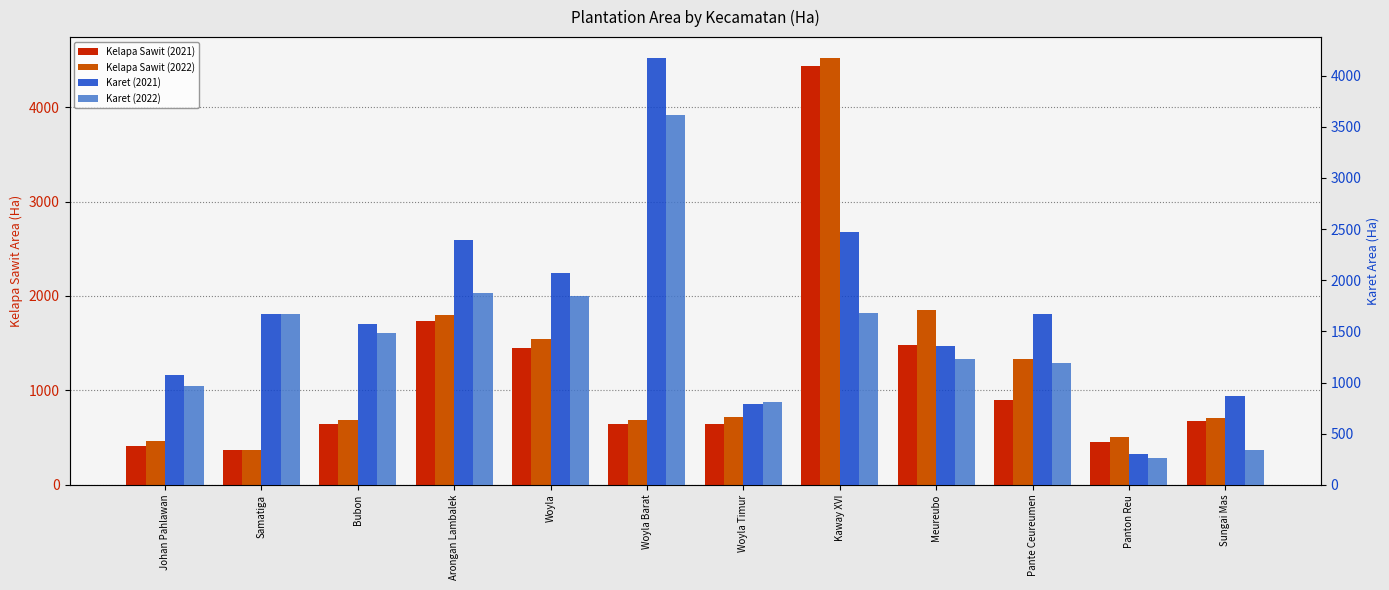

At how many categories does at least one series exceed 1342?

8